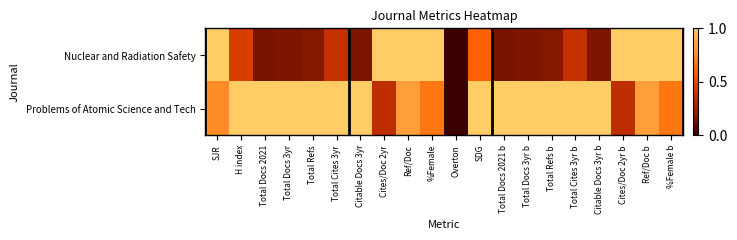

At which category is the sum across all series the highest?

Ref/Doc